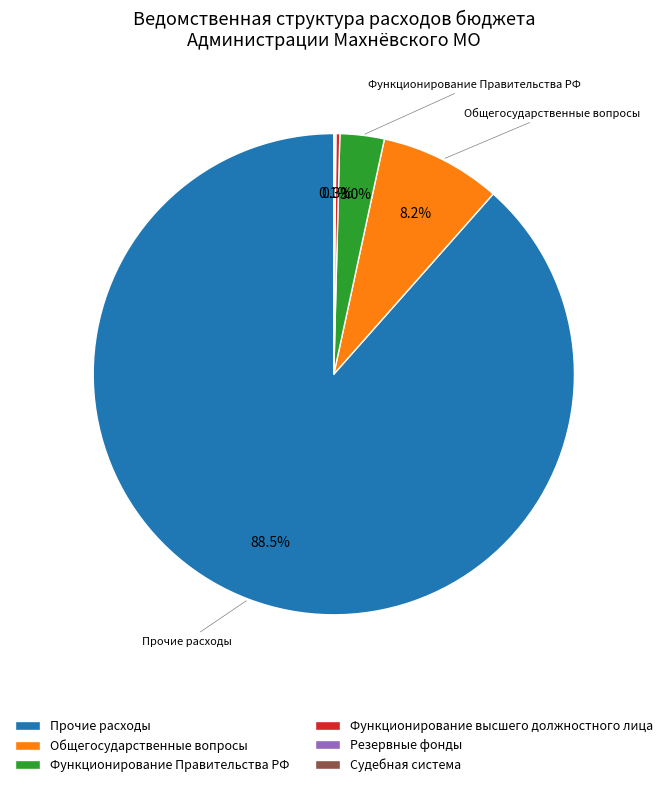

Which slice is the largest?

Прочие расходы